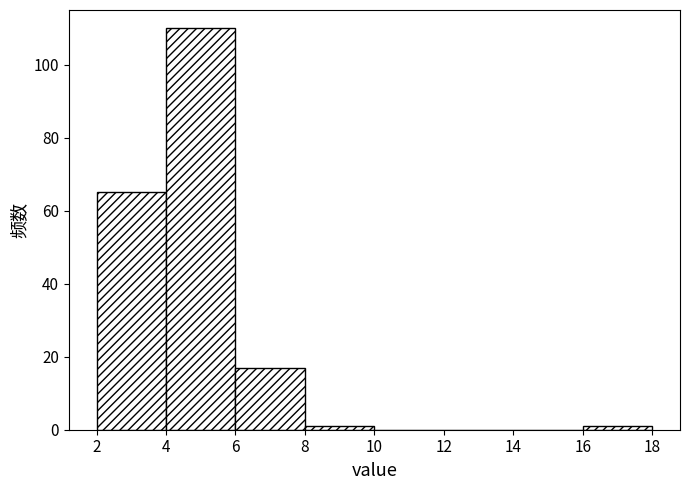

Reading left to right, transcribe this chart: for each bar, give the range it covers on the x-axis and its height. The values are not printed on the chart, so give them approximately, as read against the axis.

2 to 4: 66
4 to 6: 110
6 to 8: 18
8 to 10: under 2
10 to 12: 0
12 to 14: 0
14 to 16: 0
16 to 18: under 2